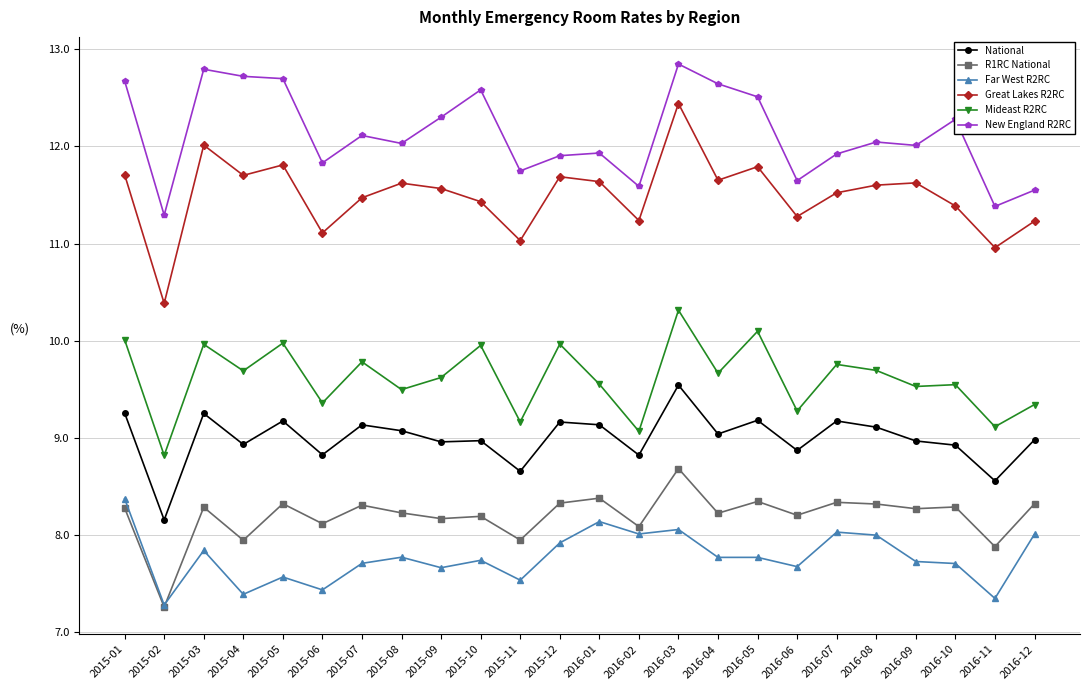

What is the difference between the second highest and second lowest values in the Great Lakes R2RC series?

1.1